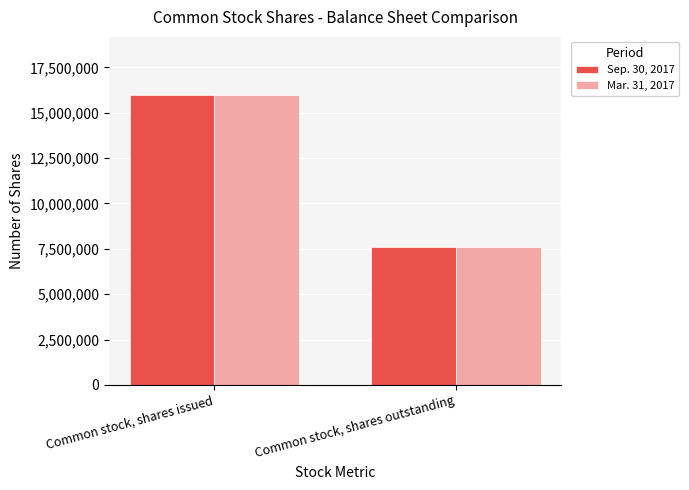

List the labels in order of Sep. 30, 2017 value, smallest first.

Common stock, shares outstanding, Common stock, shares issued